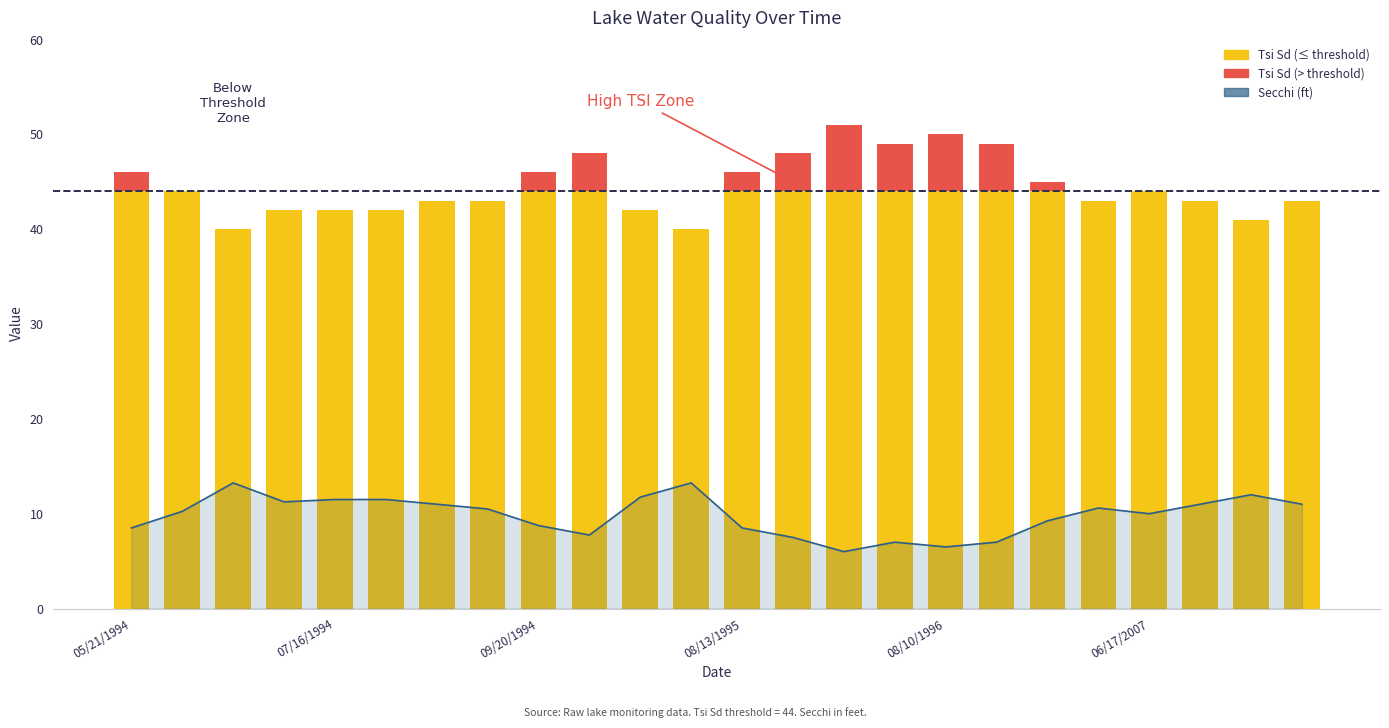

What is the highest value of the Secchi (ft) series?

13.2